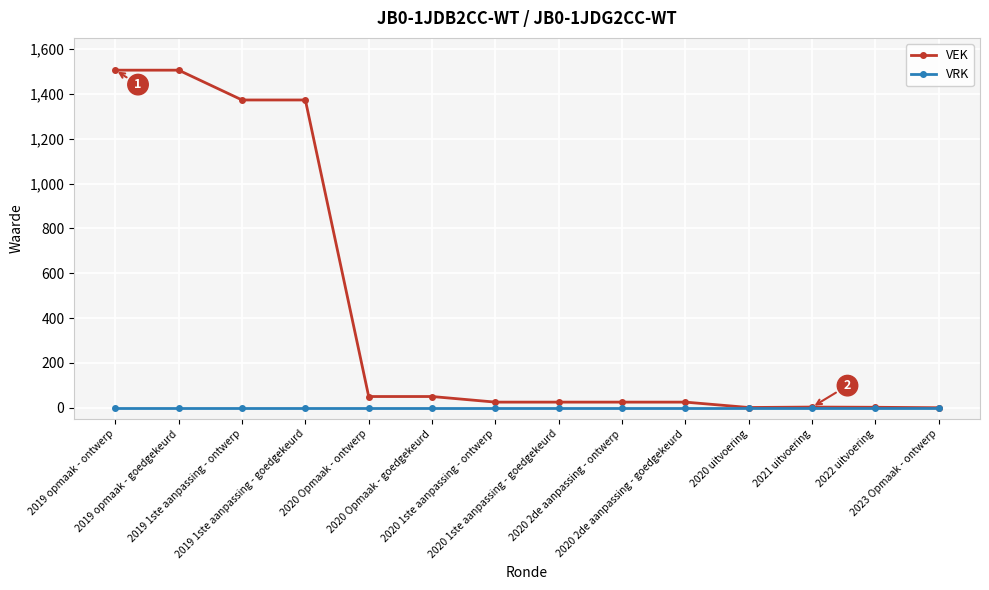

Which series has the widest spread of values?

VEK